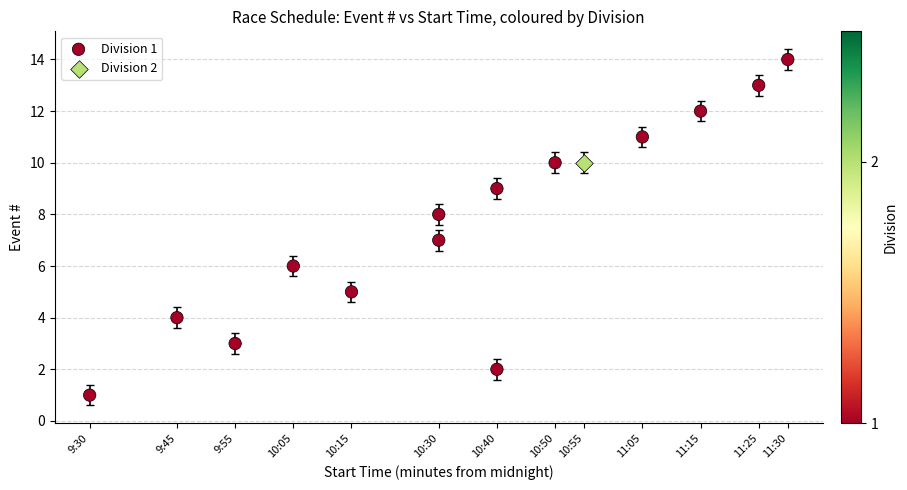

What are all the series names shown in the legend?

Division 1, Division 2